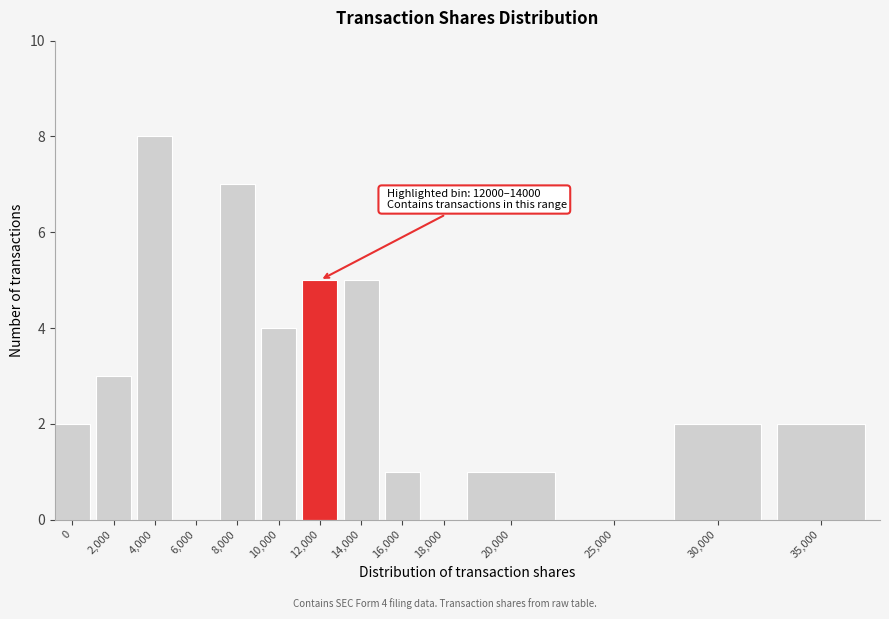

Reading left to right, list all the values displayed in this chart.

0=2	2,000=3	4,000=8	6,000=0	8,000=7	10,000=4	12,000=5	14,000=5	16,000=1	18,000=0	20,000=1	25,000=0	30,000=2	35,000=2